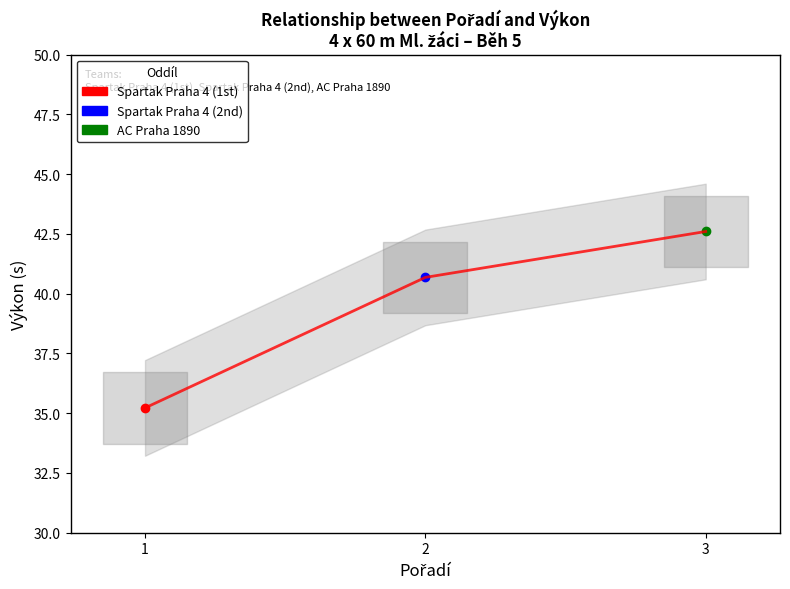

The value at 1 is 35.2. True or false?

True